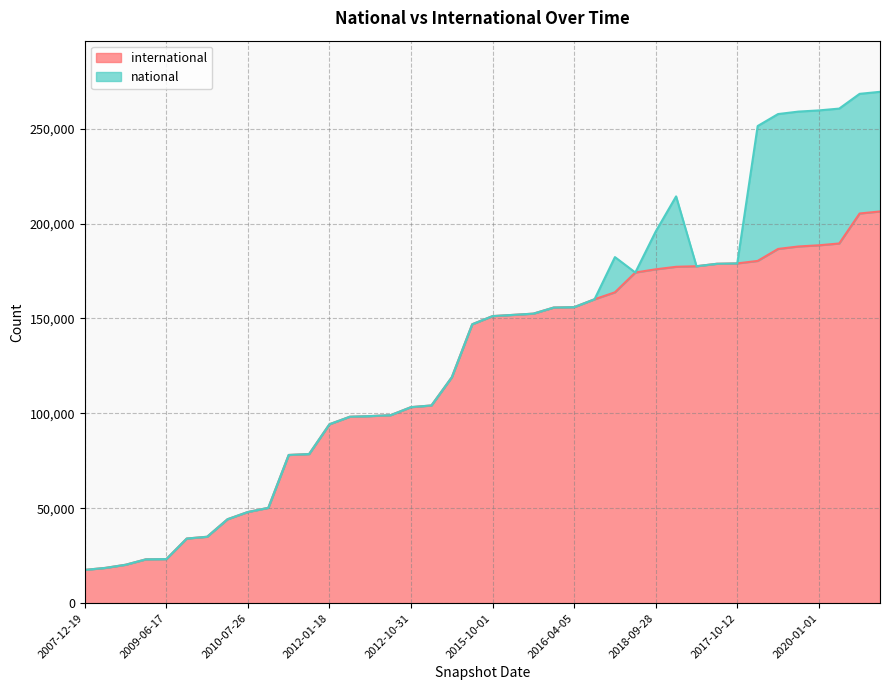

Reading right to left, what are all the values shown in this chart?

2020-10-01=206362	2020-07-01=205292	2020-04-01=189501	2020-01-01=188541	2019-10-09=187920	2019-07-01=186622	2019-04-06=180314	2017-10-12=179001	2017-07-24=178810	2017-04-12=177518	2019-01-01=177218	2018-09-28=175890	2016-12-27=174205	2018-04-09=163771	2016-10-07=160120	2016-04-05=155964	2016-07-04=155760	2013-09-10=152545	2016-01-04=151888	2015-10-01=151252	2015-04-09=146949	2014-09-08=119040	2012-07-13=104185	2012-10-31=103306	2013-05-21=99073	2013-02-20=98585	2012-12-11=98248	2012-01-18=94296	2011-06-10=78591	2011-09-05=78110	2010-11-17=50257	2010-07-26=48081	2010-04-01=44258	2009-12-16=35032	2009-09-25=34093	2009-06-17=23261	2009-04-06=23149	2008-10-10=20281	2008-04-01=18614	2007-12-19=17577